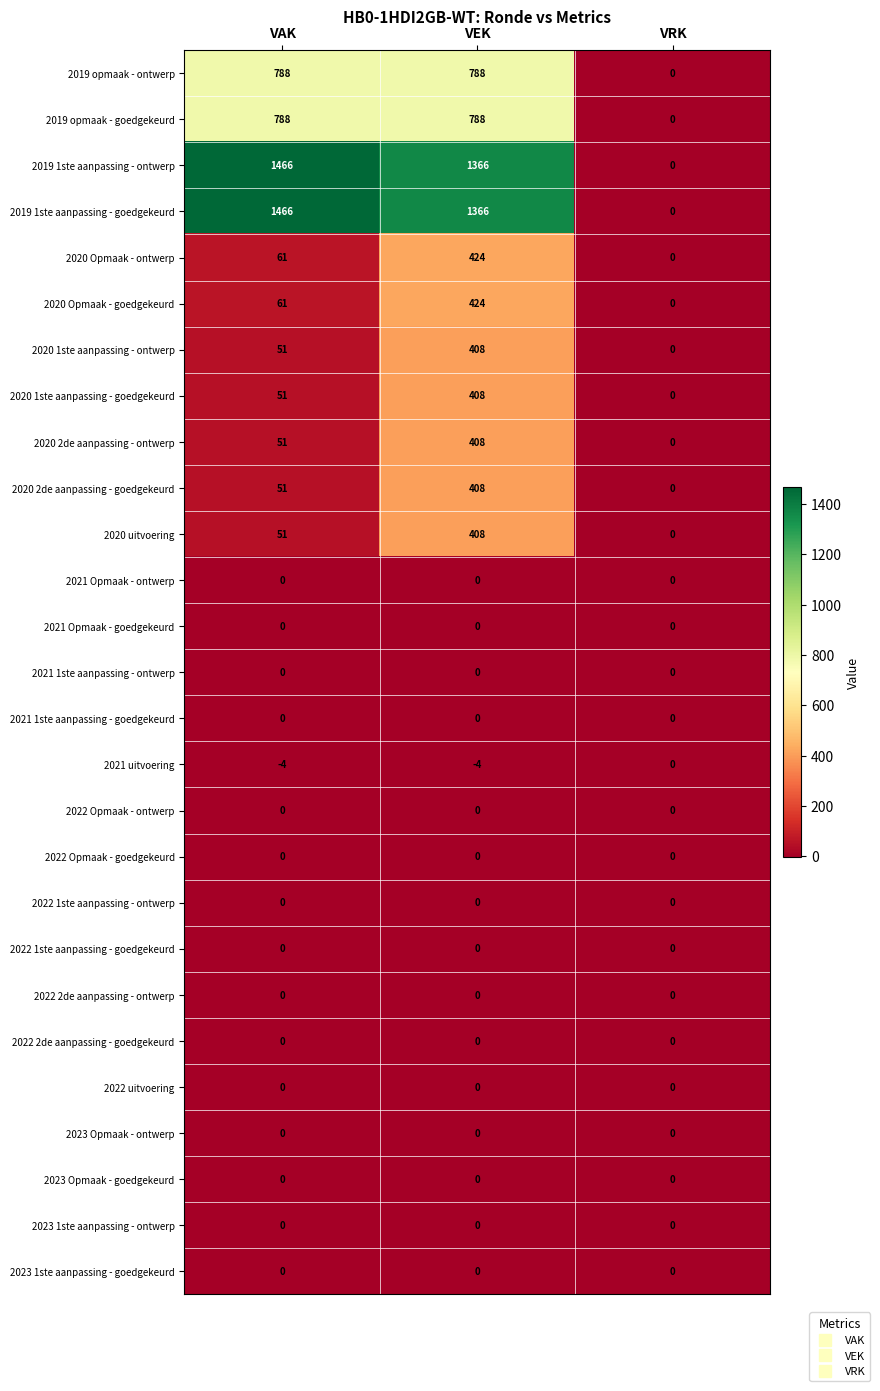

What is the minimum value shown in the chart?

-4